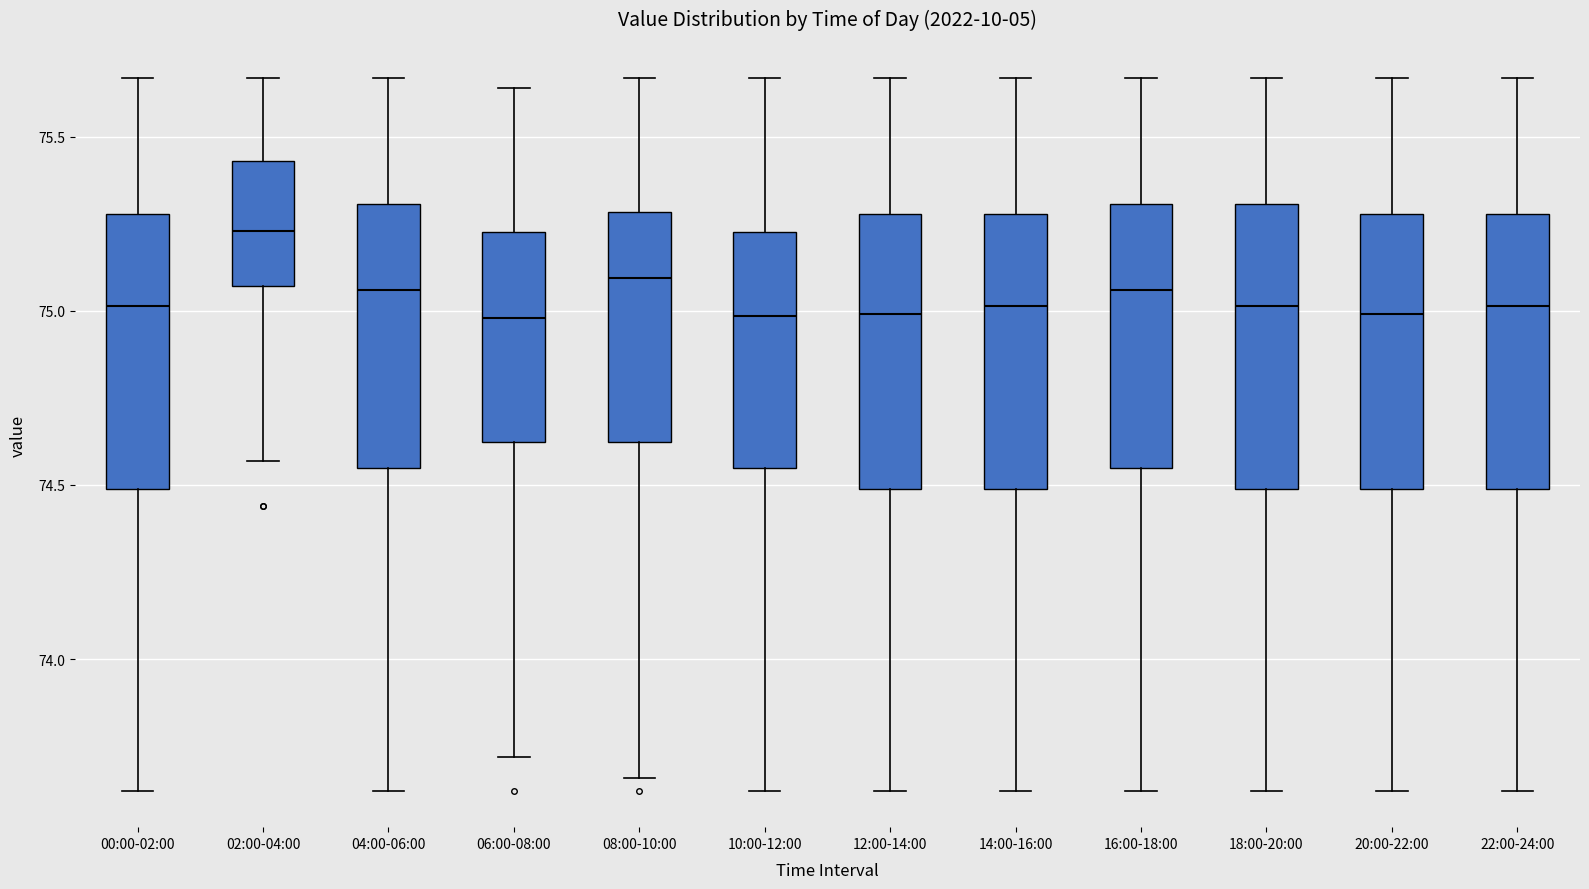

Reading left to right, transcribe this box plot: for each box, give where its median line is, the range the box spans, and where its two whiskers end, as read against the y-axis. The values are not printed on the chart, so give them approximately, as read against the axis.

00:00-02:00: median 75.00, box 74.50 to 75.30, whiskers 73.60 to 75.65
02:00-04:00: median 75.25, box 75.05 to 75.45, whiskers 74.55 to 75.65
04:00-06:00: median 75.05, box 74.55 to 75.30, whiskers 73.60 to 75.65
06:00-08:00: median 75.00, box 74.60 to 75.25, whiskers 73.70 to 75.65
08:00-10:00: median 75.10, box 74.60 to 75.30, whiskers 73.65 to 75.65
10:00-12:00: median 75.00, box 74.55 to 75.25, whiskers 73.60 to 75.65
12:00-14:00: median 75.00, box 74.50 to 75.30, whiskers 73.60 to 75.65
14:00-16:00: median 75.00, box 74.50 to 75.30, whiskers 73.60 to 75.65
16:00-18:00: median 75.05, box 74.55 to 75.30, whiskers 73.60 to 75.65
18:00-20:00: median 75.00, box 74.50 to 75.30, whiskers 73.60 to 75.65
20:00-22:00: median 75.00, box 74.50 to 75.30, whiskers 73.60 to 75.65
22:00-24:00: median 75.00, box 74.50 to 75.30, whiskers 73.60 to 75.65